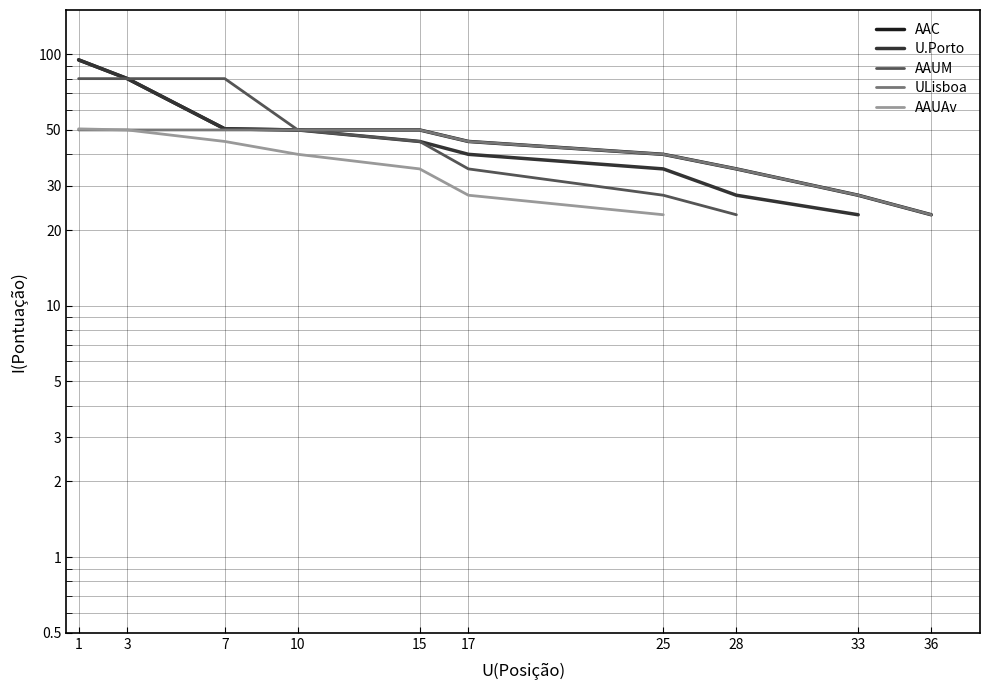

True or false: U.Porto has more than 1 interior local peaks.

False